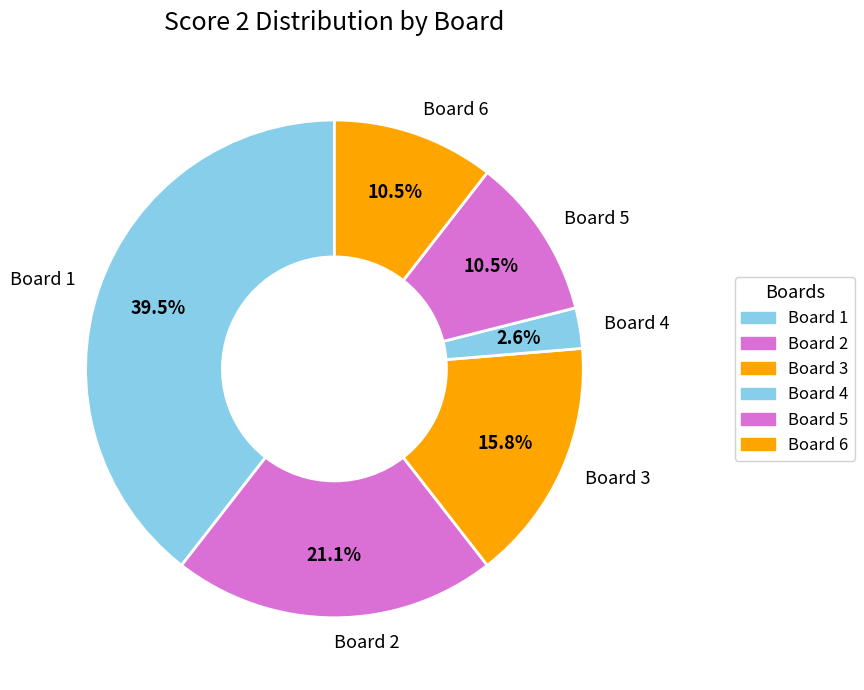

What percentage do Board 2 and Board 6 together represent?

31.6%